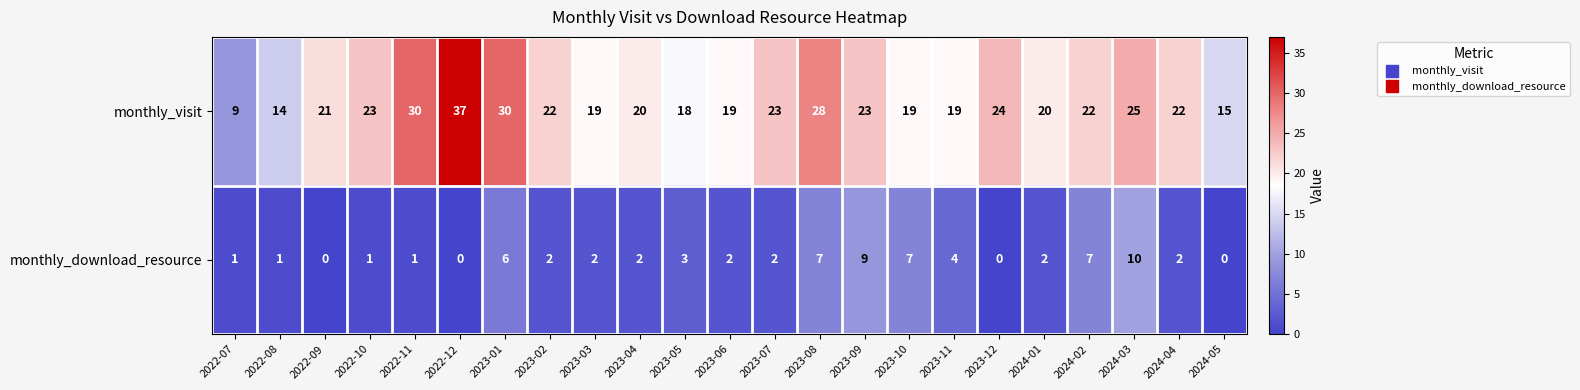

What is the sum of all monthly_download_resource values?

71